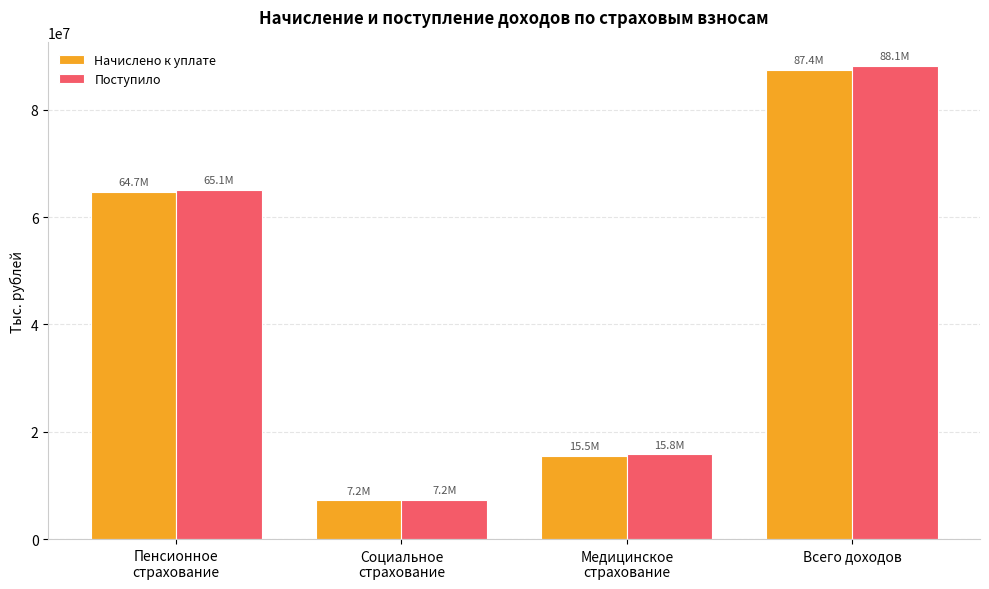

At how many categories does at least one series exceed 20050830?

2